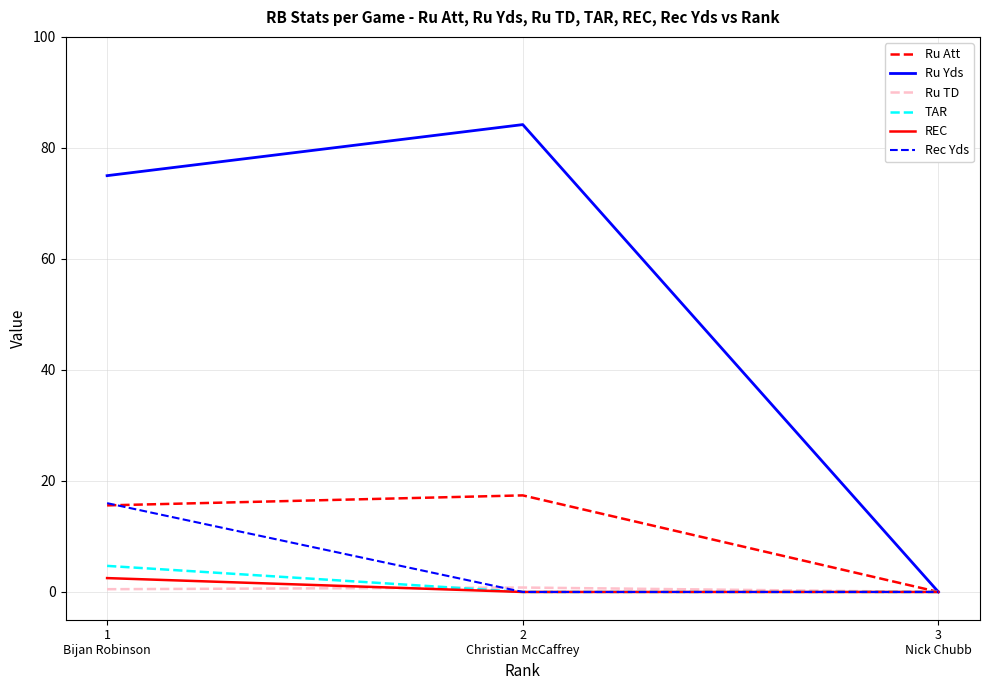

Which series has the largest total across all categories?

Ru Yds